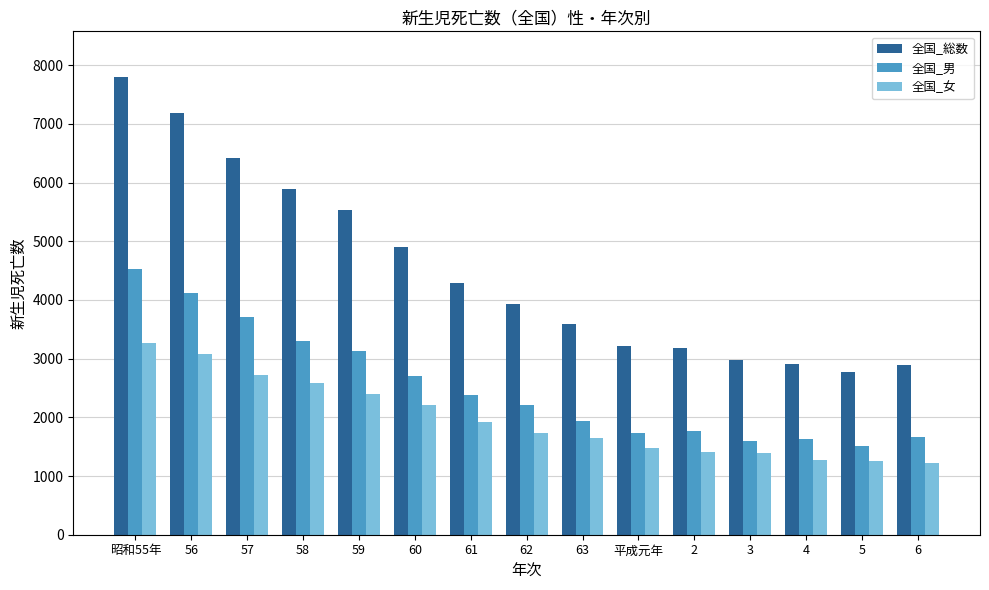

What is the spread (max minus min) of values at 60?

2705